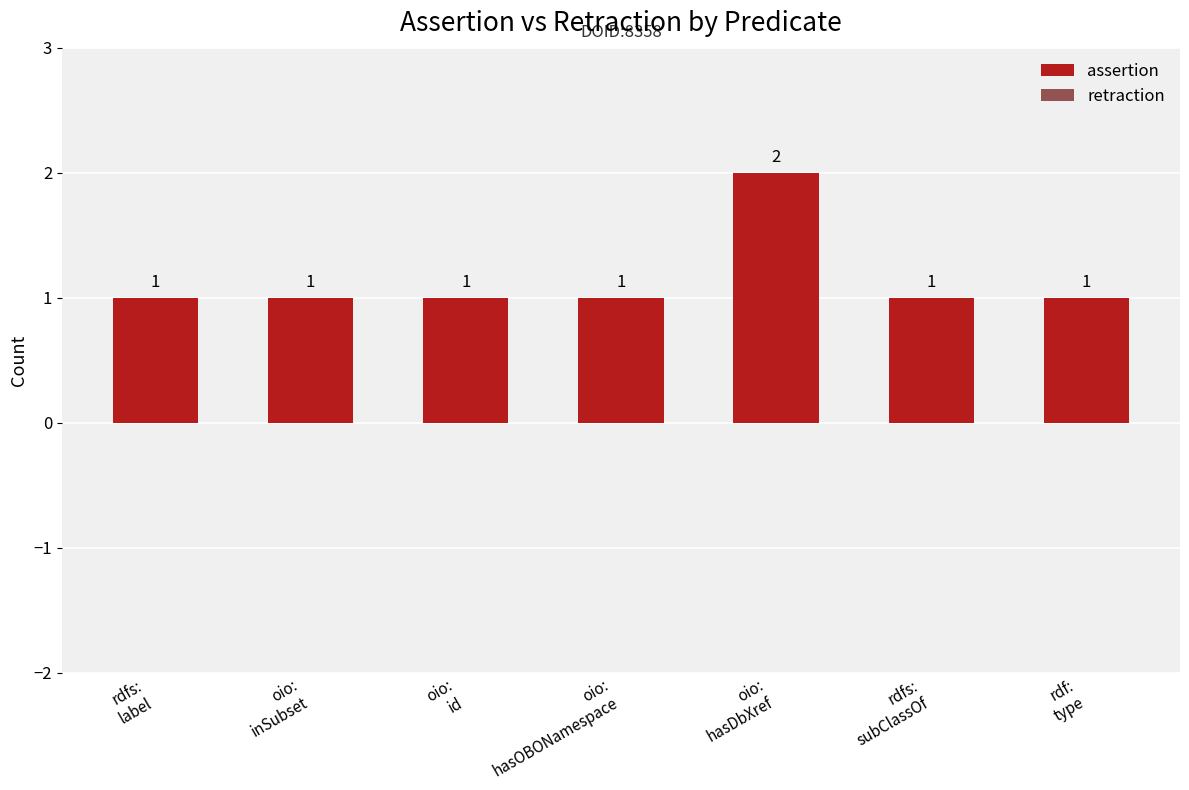

What is the value of the 4th bar from the left?

1